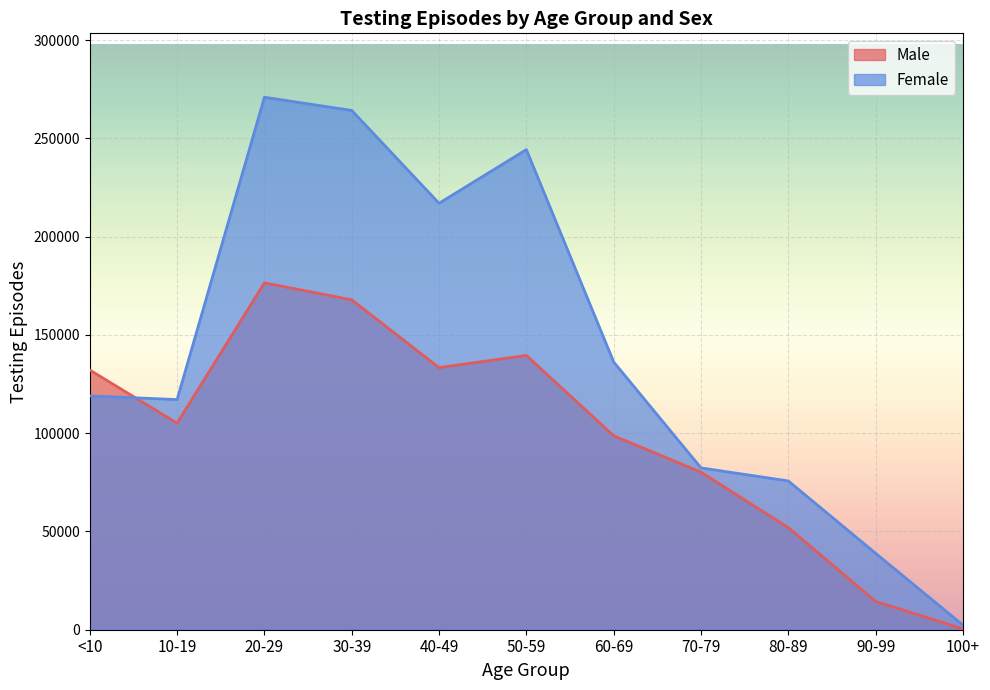

How many times do Male and Female cross each other?

1